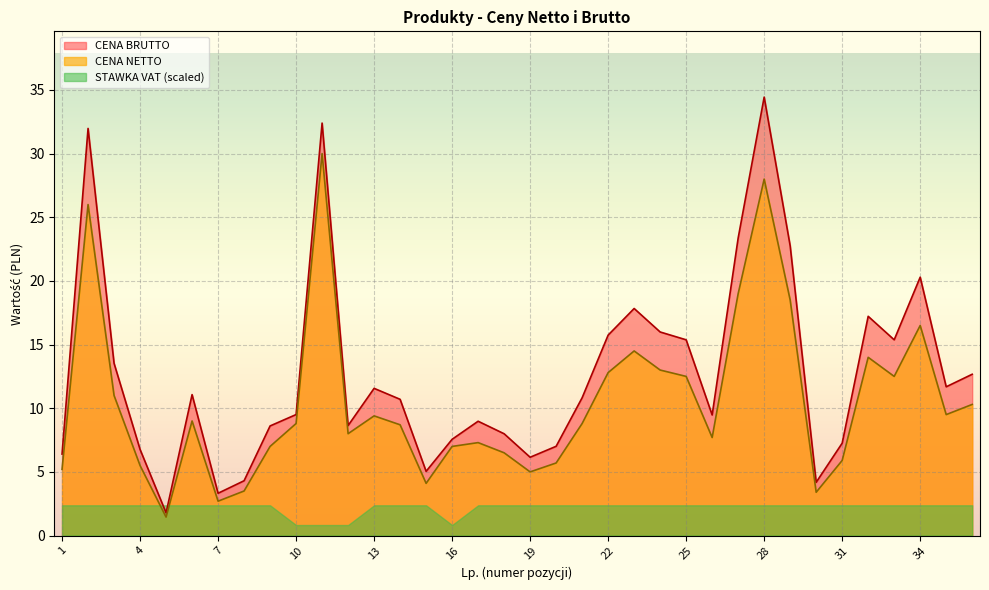

Between 3 and 25, which series saw the biggest shift?

CENA BRUTTO